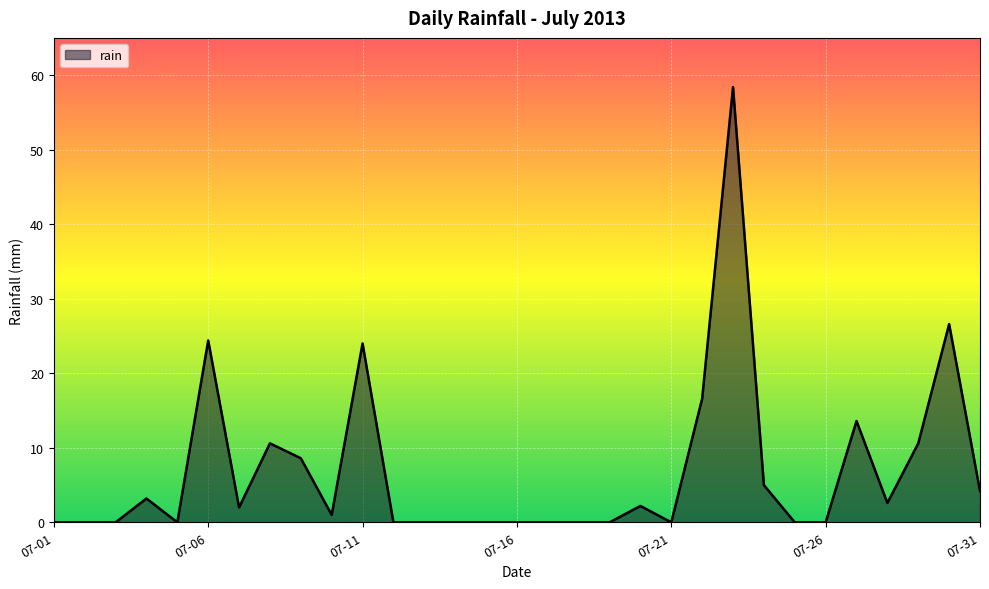

What is the greatest value displayed?

58.4